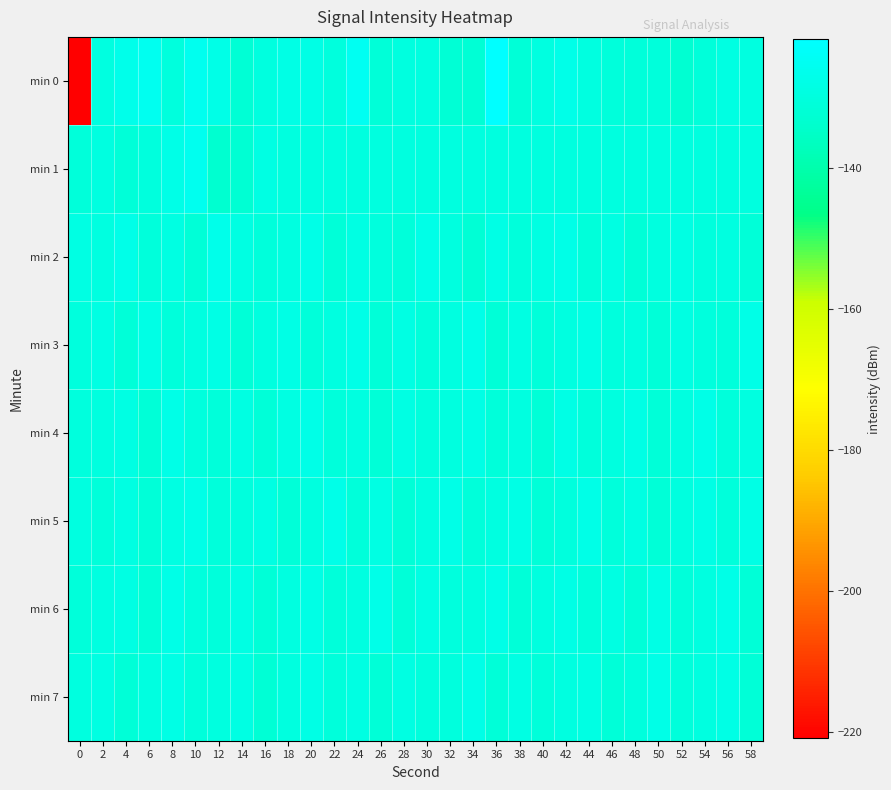

Which series changed the most between 28 and 32?

min 5